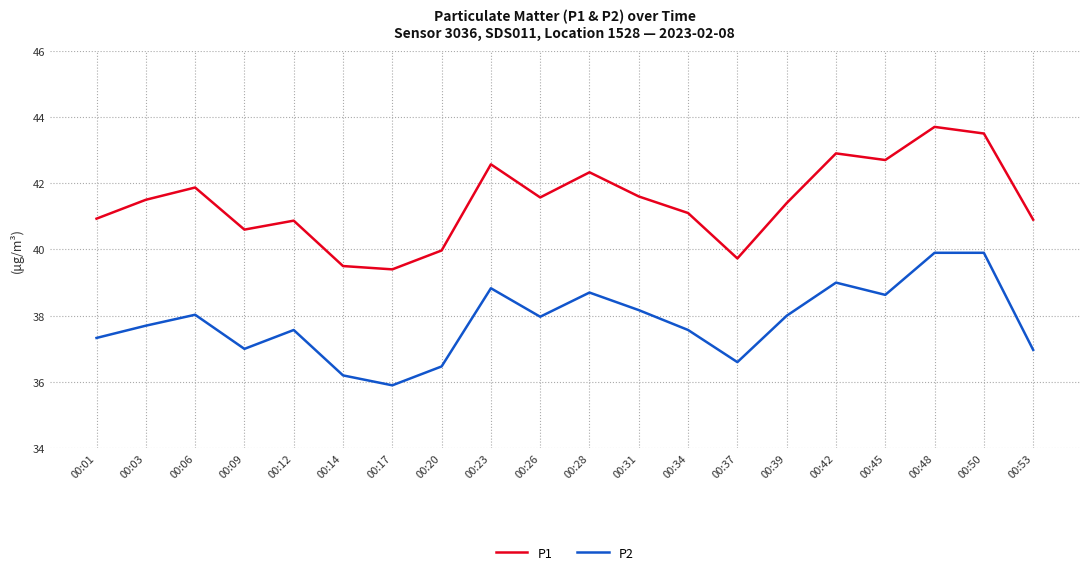

Reading right to left, extract all data points from this chart.

P1: 00:53=40.9	00:50=43.5	00:48=43.7	00:45=42.7	00:42=42.9	00:39=41.4	00:37=39.7	00:34=41.1	00:31=41.6	00:28=42.3	00:26=41.6	00:23=42.6	00:20=40.0	00:17=39.4	00:14=39.5	00:12=40.9	00:09=40.6	00:06=41.9	00:03=41.5	00:01=40.9
P2: 00:53=37.0	00:50=39.9	00:48=39.9	00:45=38.6	00:42=39.0	00:39=38.0	00:37=36.6	00:34=37.6	00:31=38.2	00:28=38.7	00:26=38.0	00:23=38.8	00:20=36.5	00:17=35.9	00:14=36.2	00:12=37.6	00:09=37.0	00:06=38.0	00:03=37.7	00:01=37.3